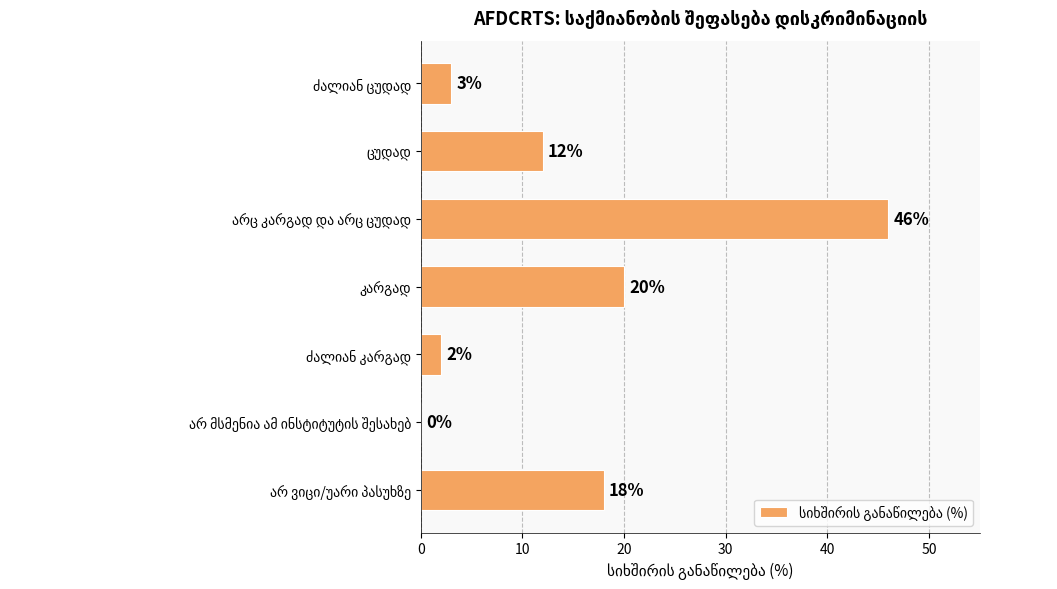

What is the greatest value displayed?

46